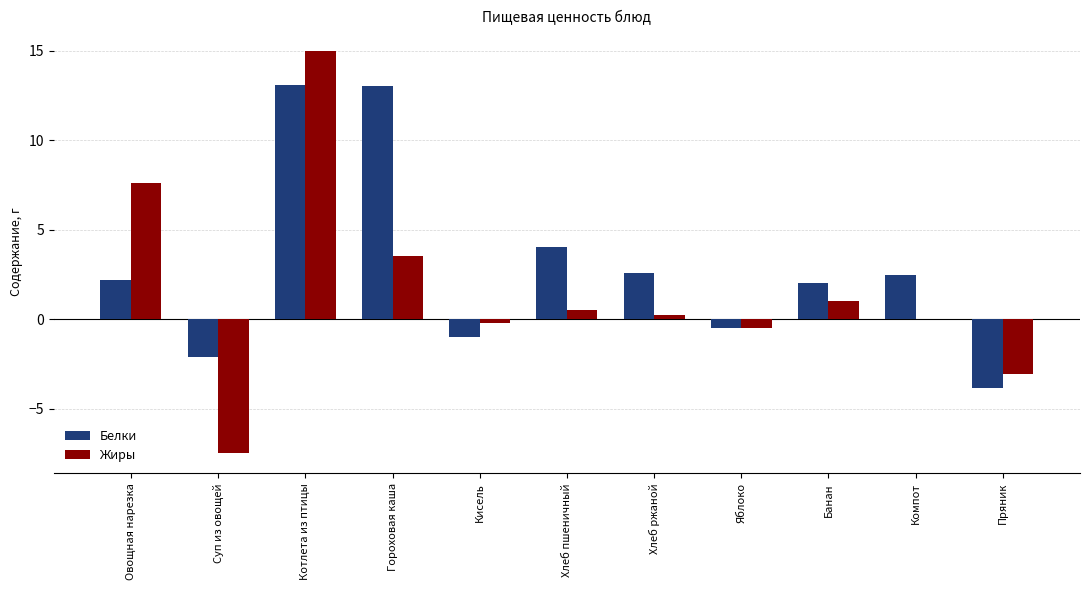

Between Компот and Пряник, which series saw the biggest shift?

Белки